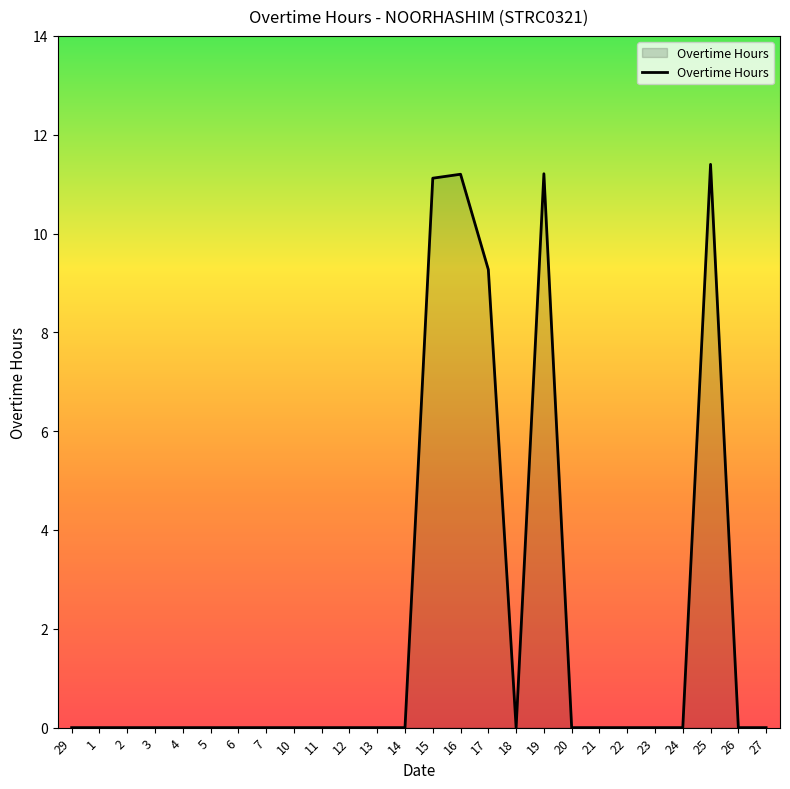

Is it true that the value at 23 is 3.8?

False